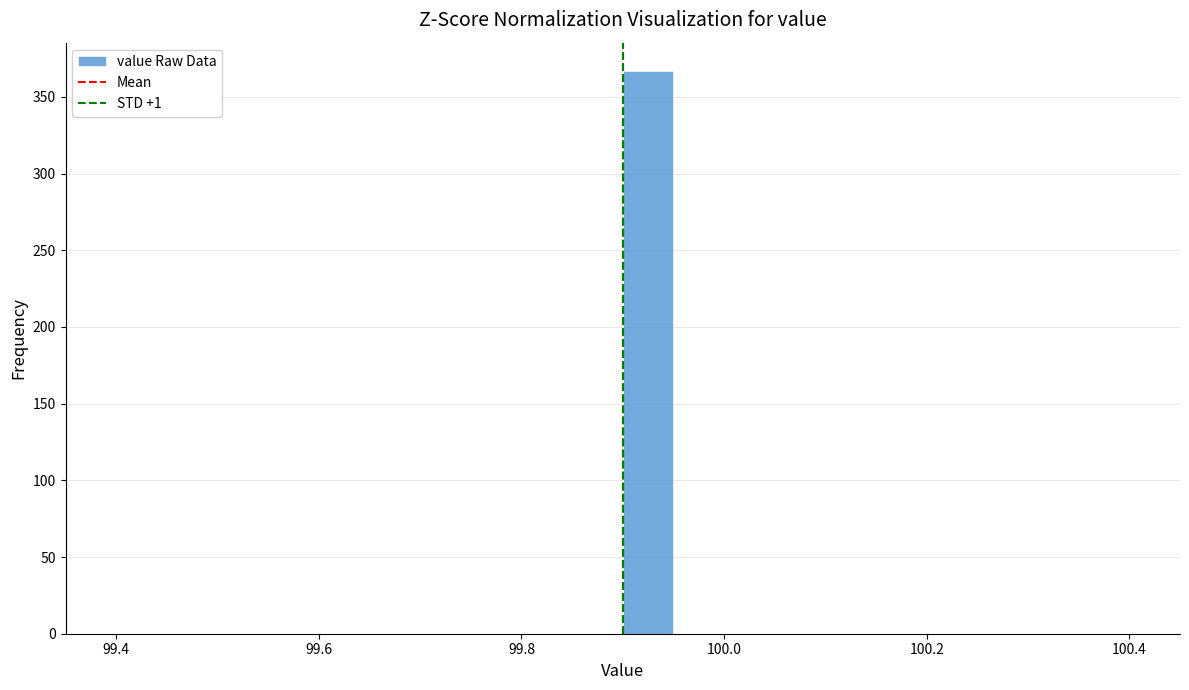

Around what value on the x-axis is the tallest bar? Give the approximate position of its centre, as read against the axis.

99.92